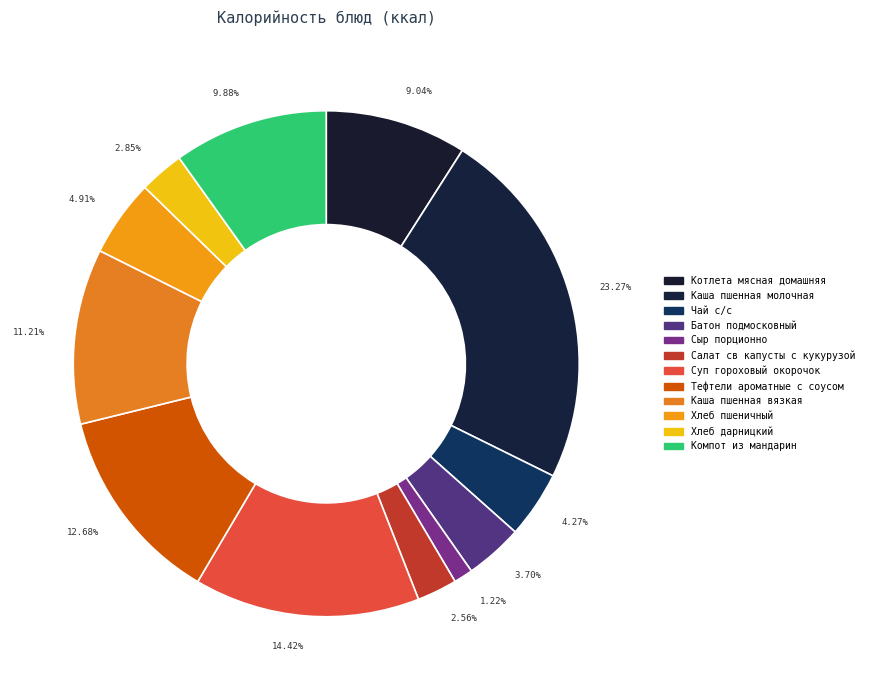

What is the ratio of the value at Котлета мясная домашняя to the value at Компот из мандарин?

0.9